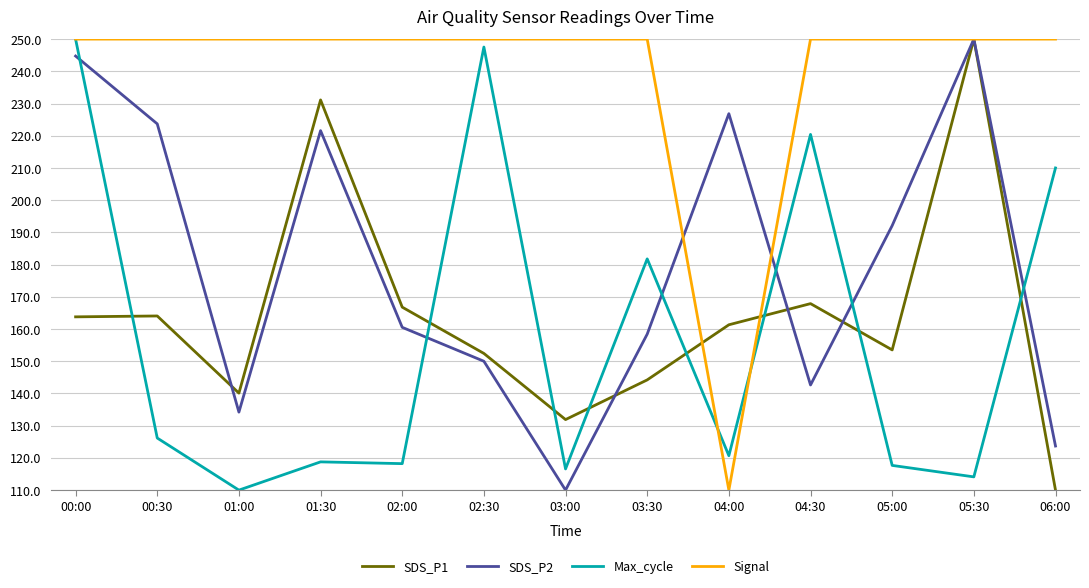

The Signal series shows 250.0 at 04:30. True or false?

True